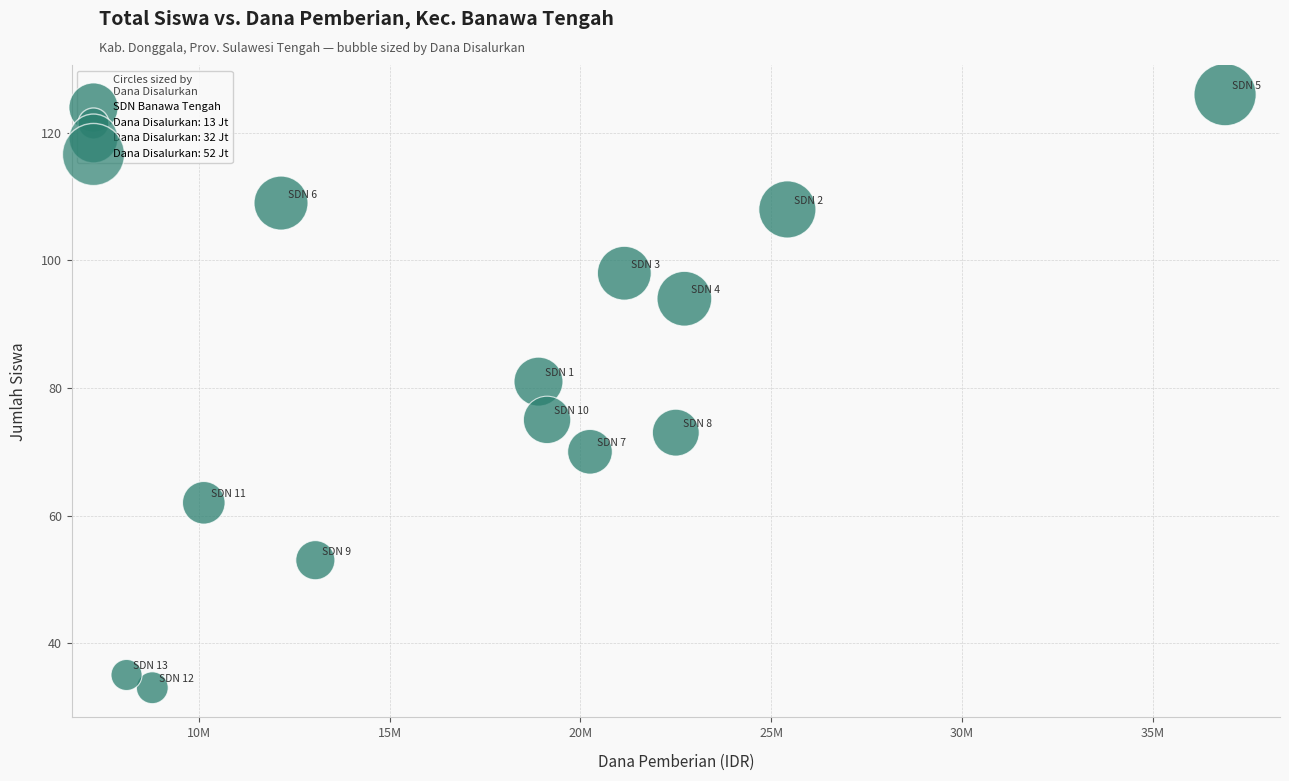

What is the range of Y values (max minus min)?

93